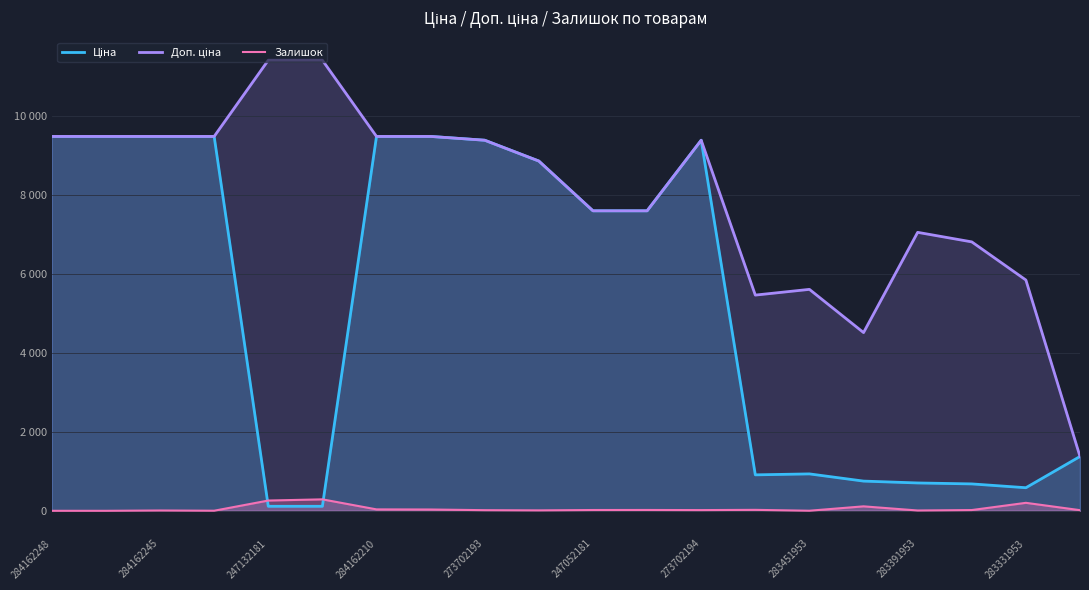

Where is Залишок nearest to the value 145?

15